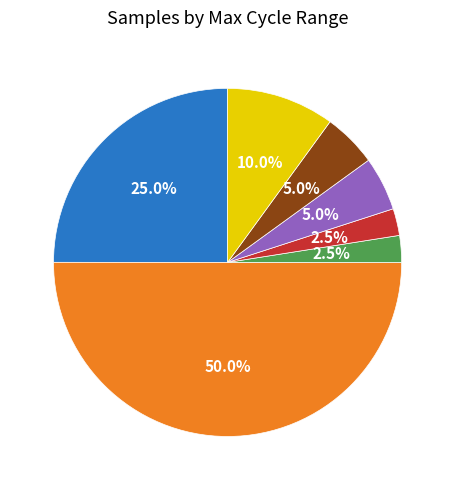

Does 20000 account for over 50% of the chart?

No